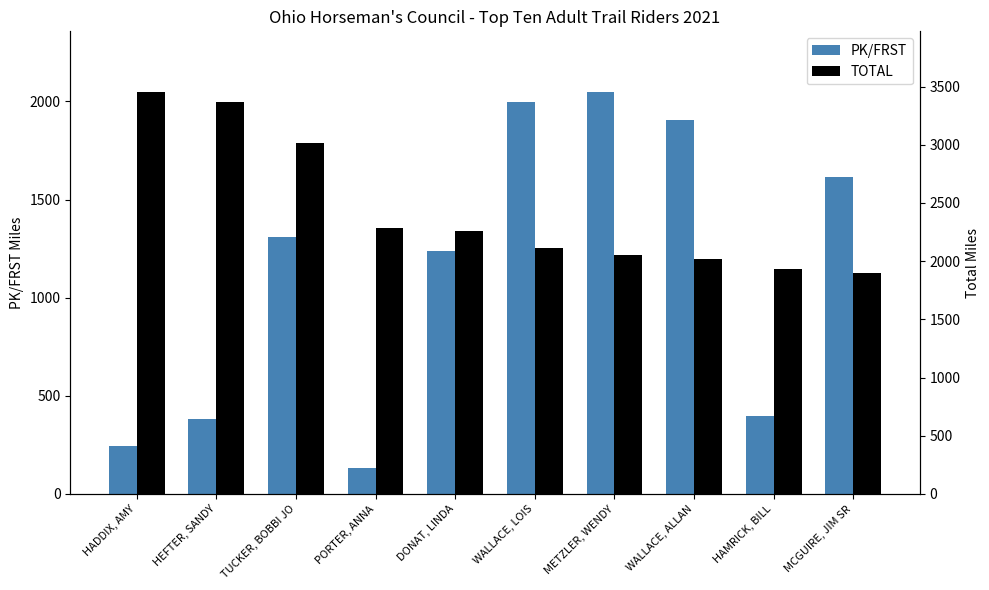

The TOTAL series shows 1177 at HAMRICK, BILL. True or false?

False